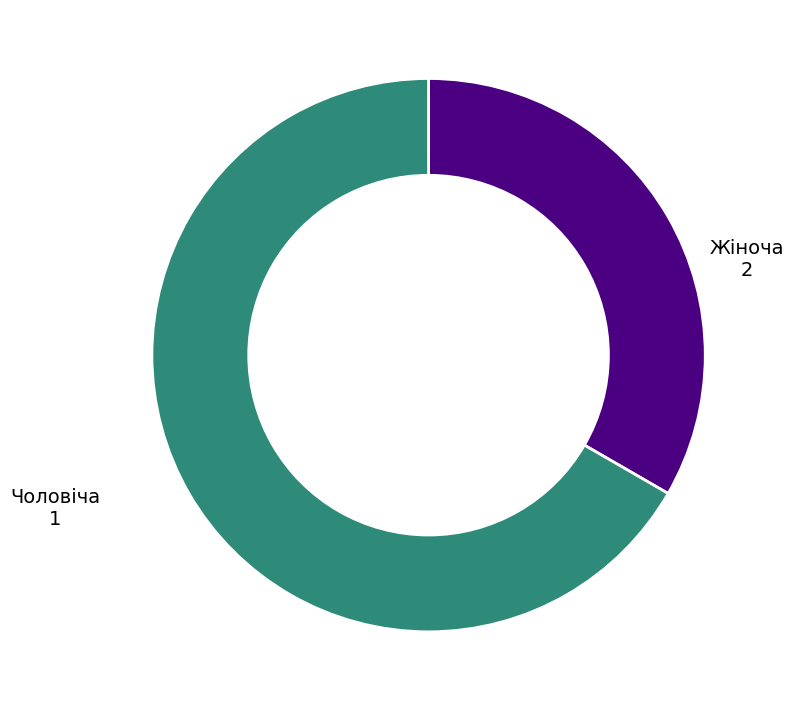

Which category accounts for the majority?

Жіноча